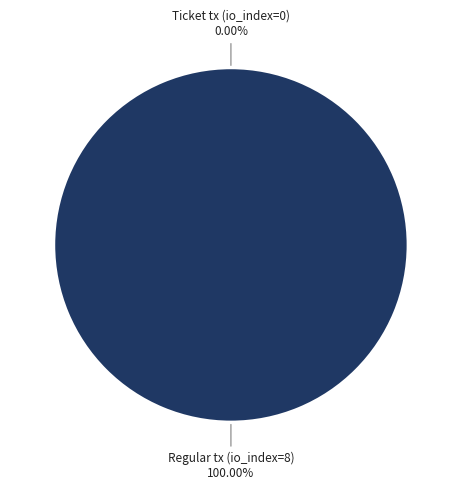

How much of the chart is everything except Ticket tx (io_index=0)?

100.0%